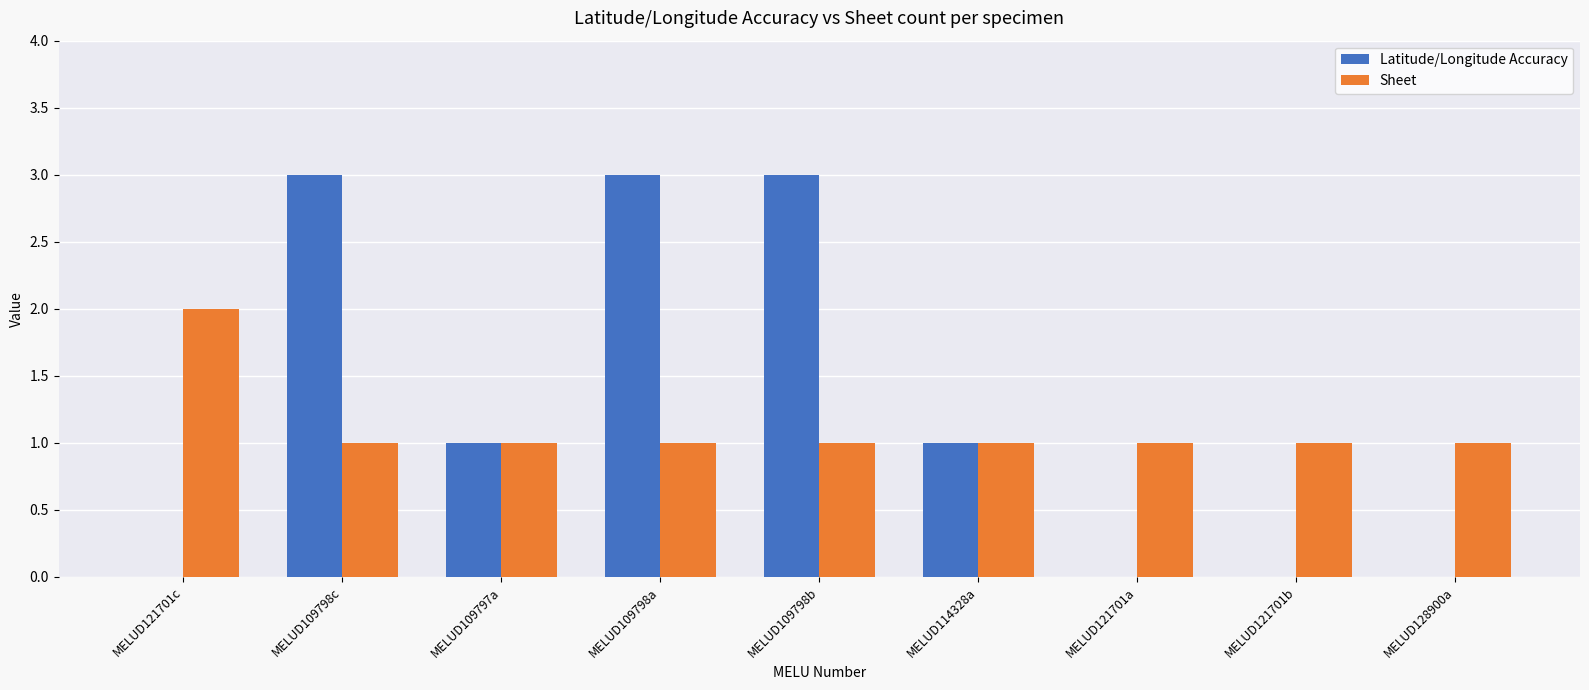

True or false: Latitude/Longitude Accuracy has a value of 3 at MELUD109798a.

True